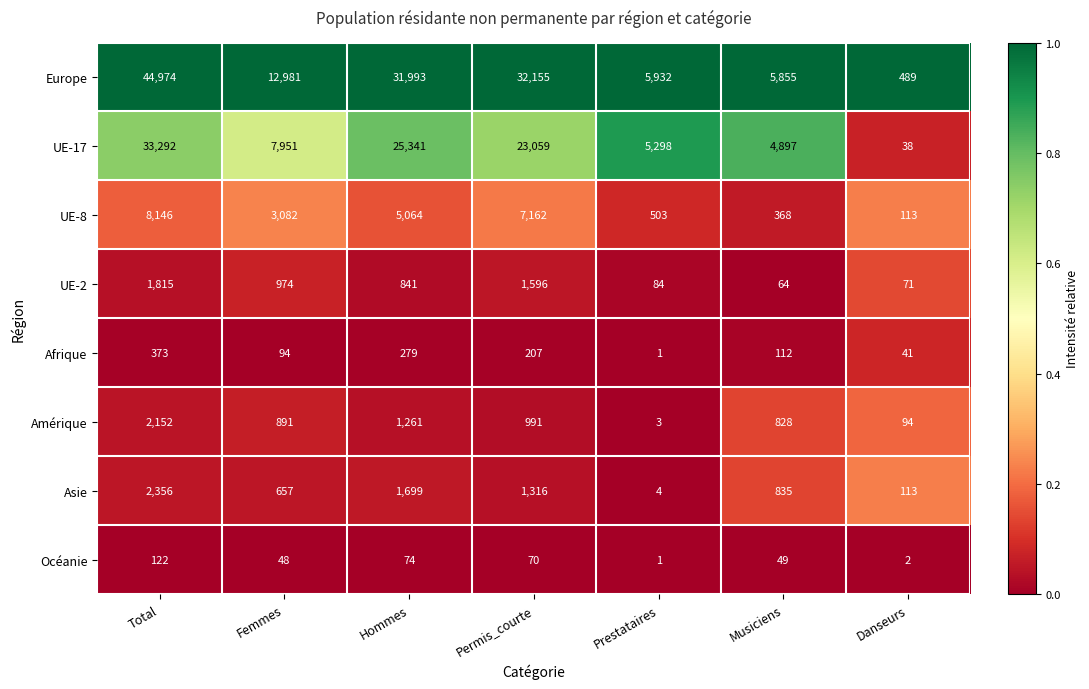

Which category has the lowest value across all series?

Prestataires